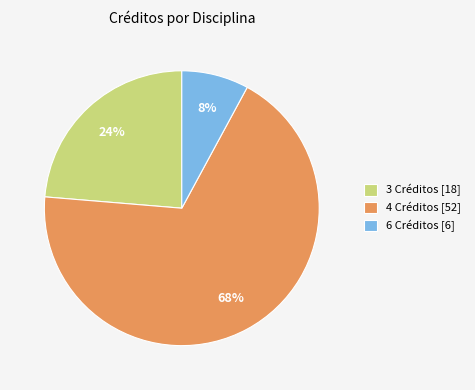

Rank the categories by value from lowest to highest.

6 Créditos [6], 3 Créditos [18], 4 Créditos [52]